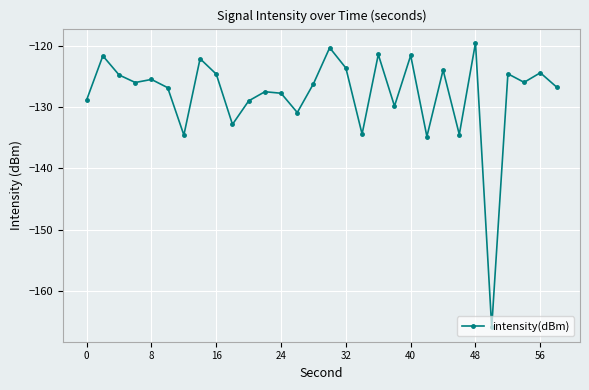

How many points are lower than both their immediate neighbors (excluding endpoints)?

10